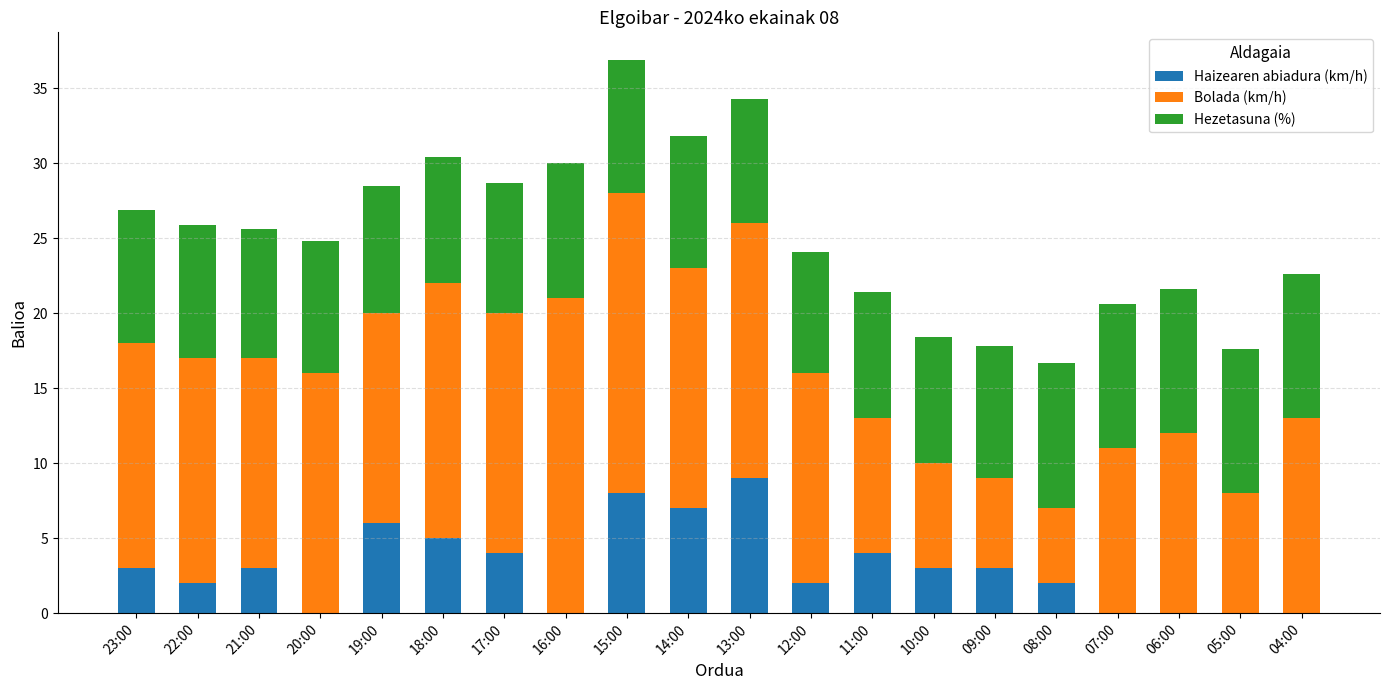

Are the bars grouped side by side (vs. stacked)?

No